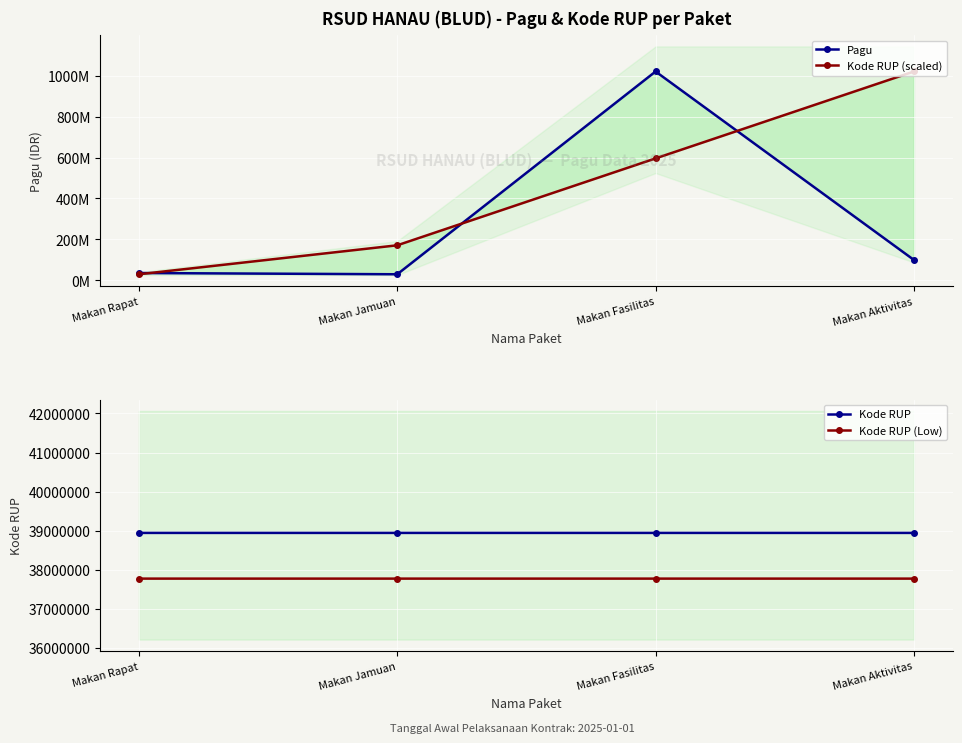

What value does the Kode RUP (Low) series have at Makan Fasilitas?

37777420.2